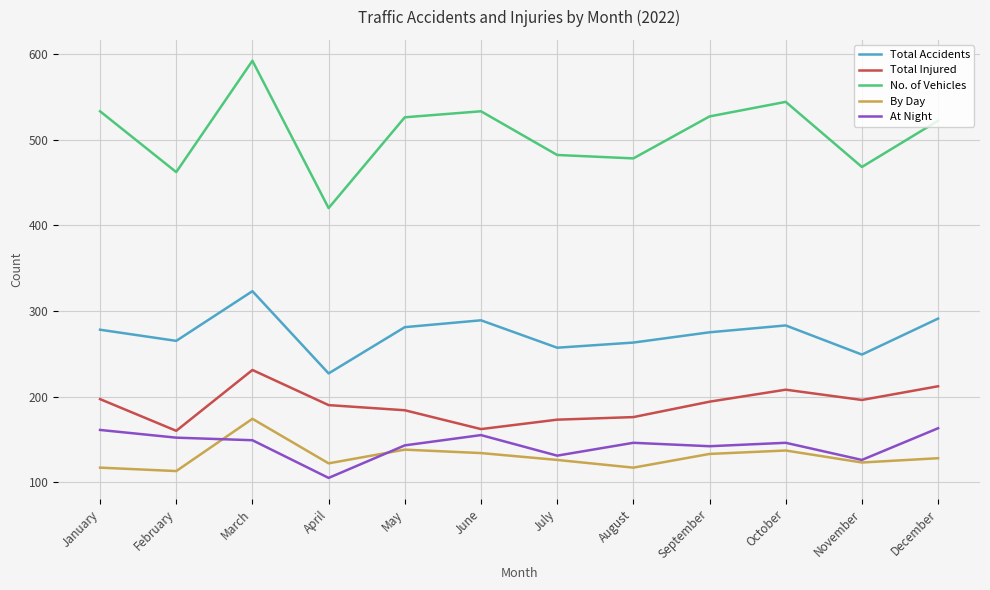

What are all the series names shown in the legend?

Total Accidents, Total Injured, No. of Vehicles, By Day, At Night